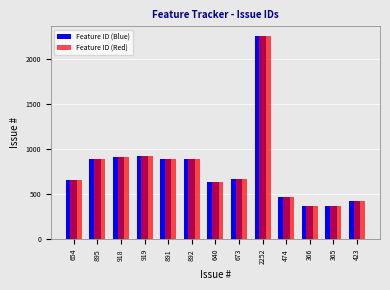

At which category is the sum across all series the highest?

2252